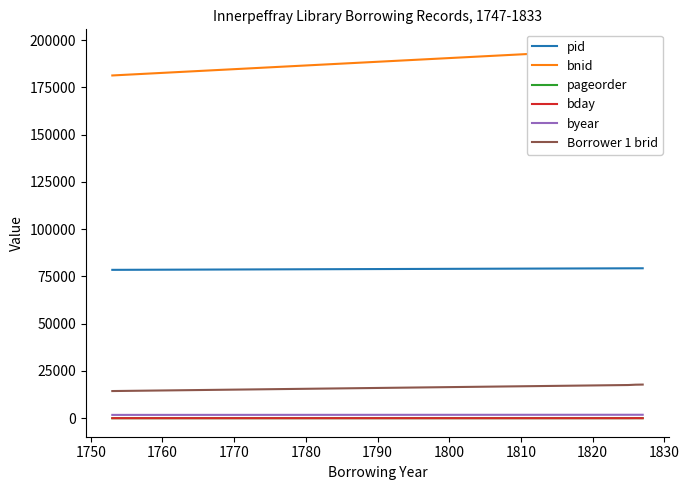

Count the number of data series in this chart.

6